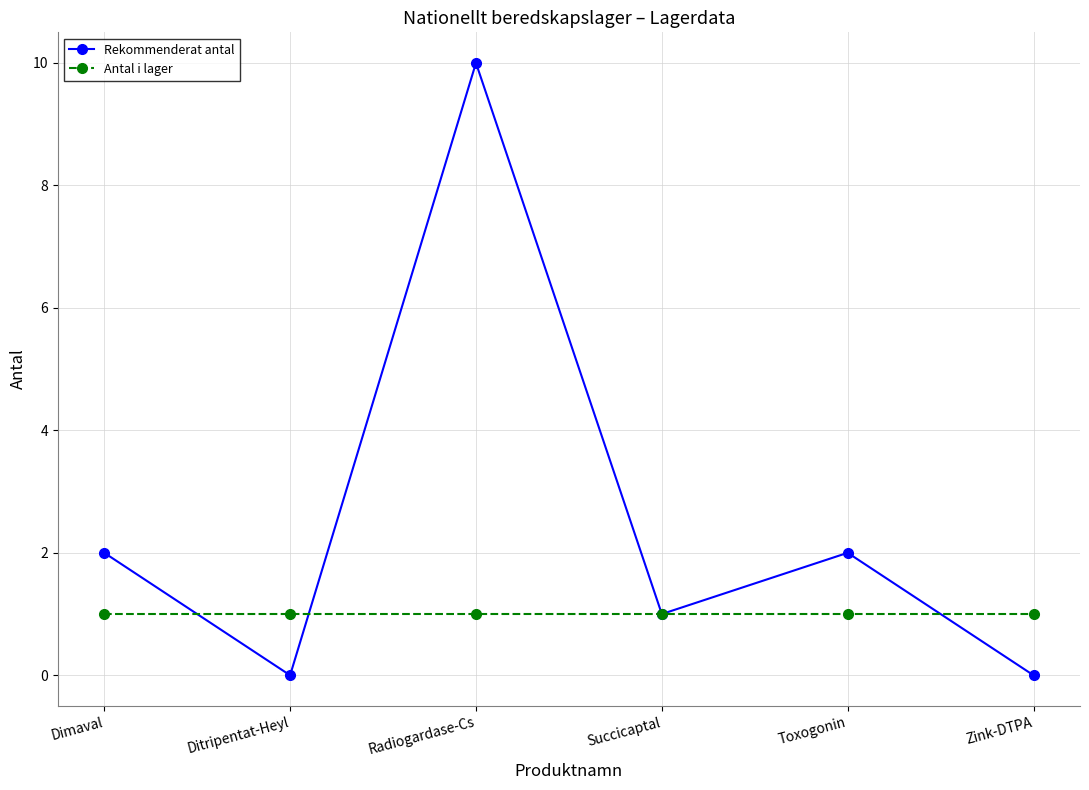

What is the sum of all Rekommenderat antal values?

15